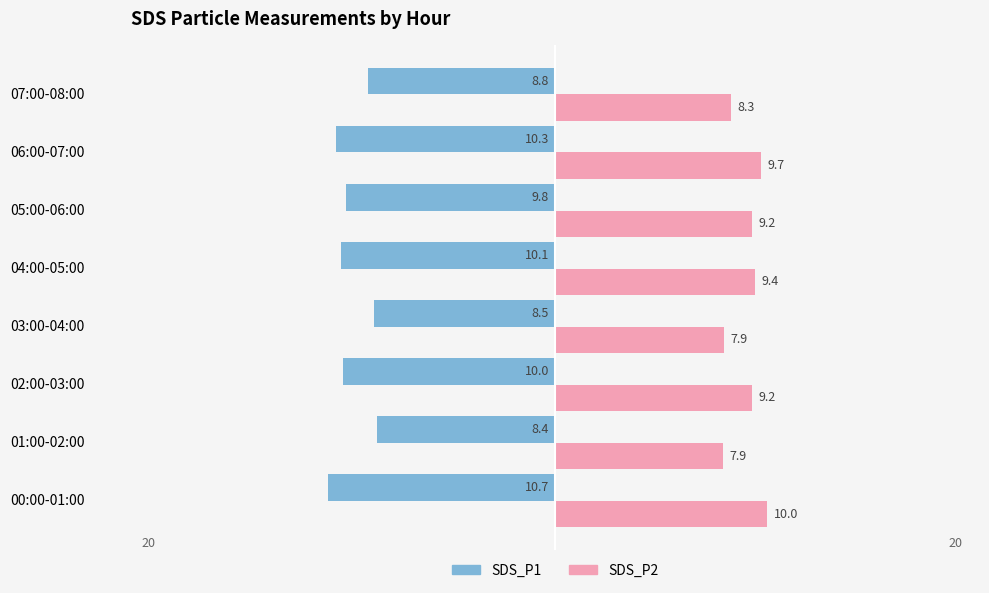

Which series has the widest spread of values?

SDS_P1